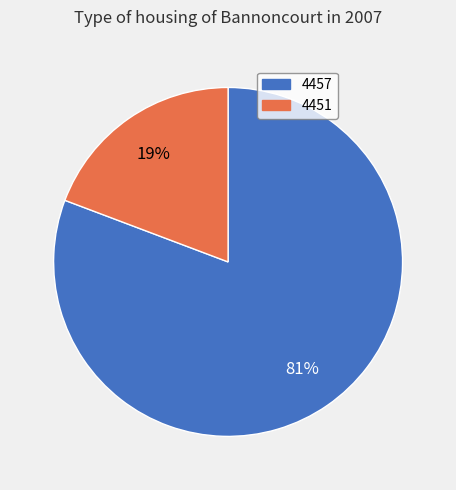

Combined, do 4451 and 4457 account for over 50%?

Yes